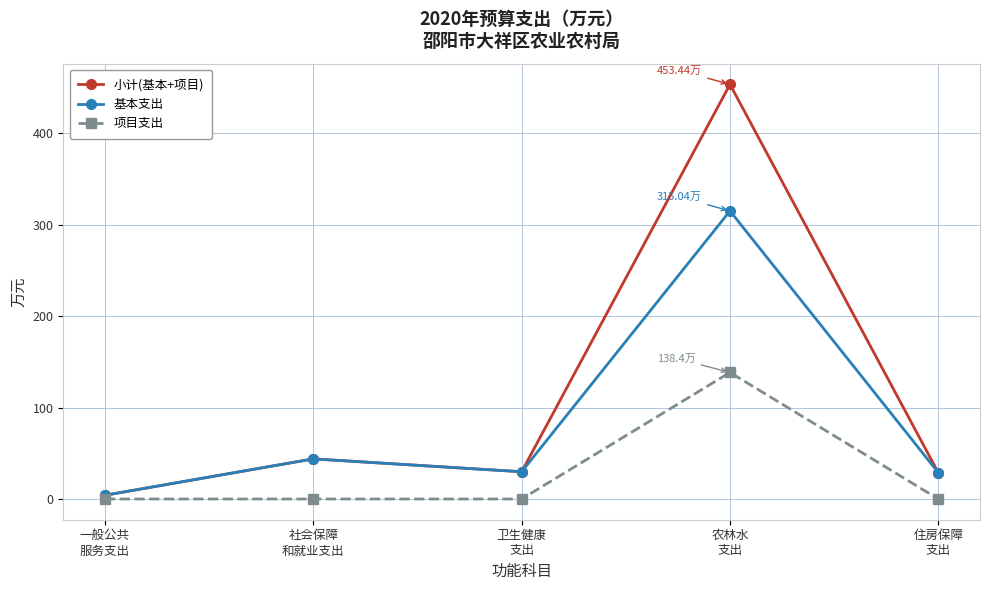

Which series has the largest total across all categories?

小计(基本+项目)